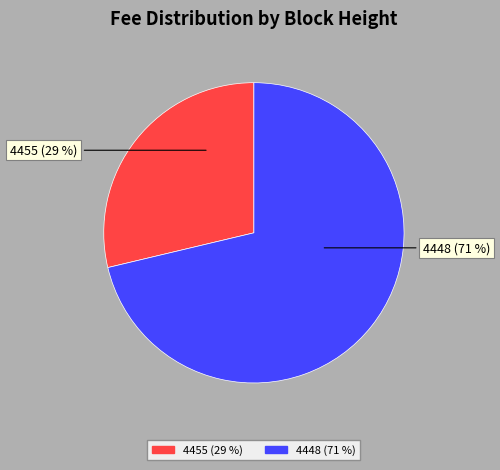

Which has a higher value, 4448 or 4455?

4448